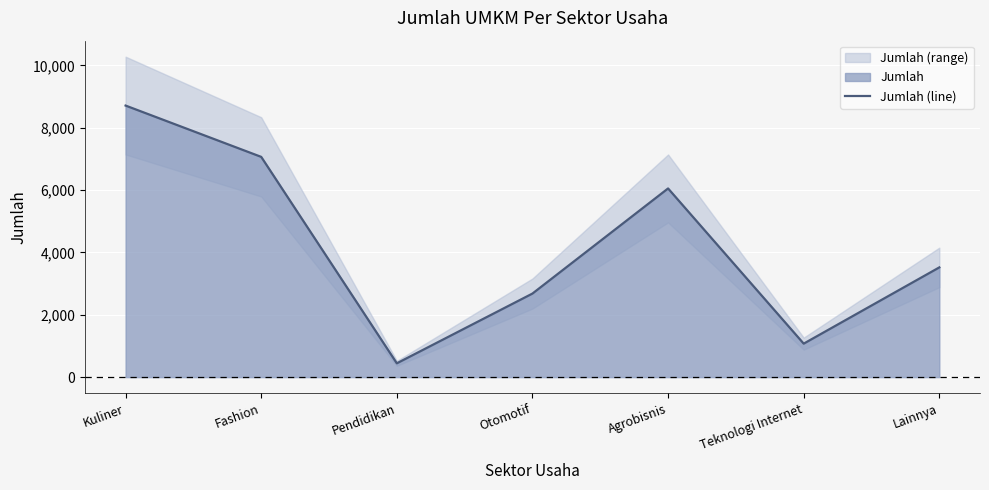

Is it true that the value at Teknologi Internet is 1074?

True